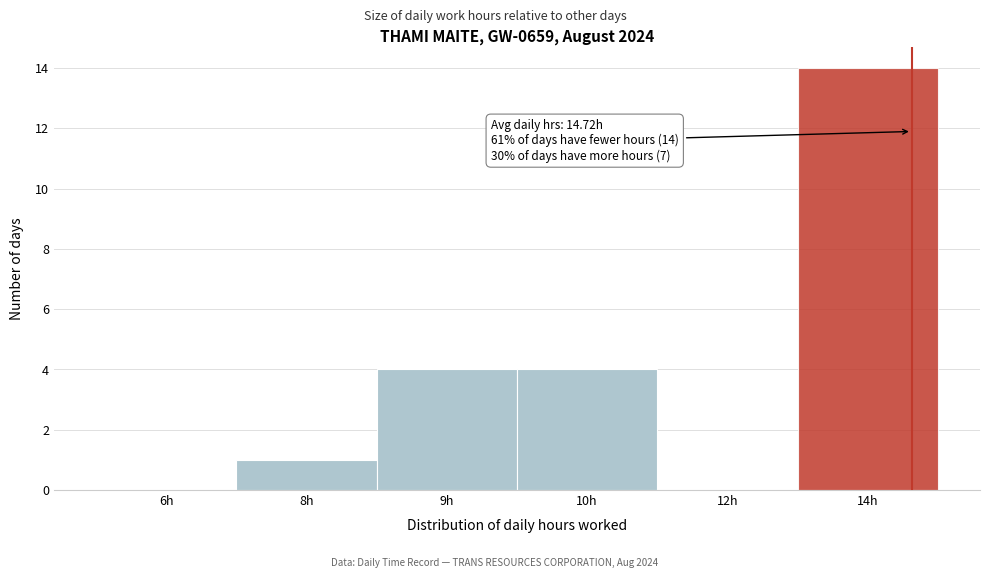

Reading right to left, extract all data points from this chart.

14h=14	12h=0	10h=4	9h=4	8h=1	6h=0